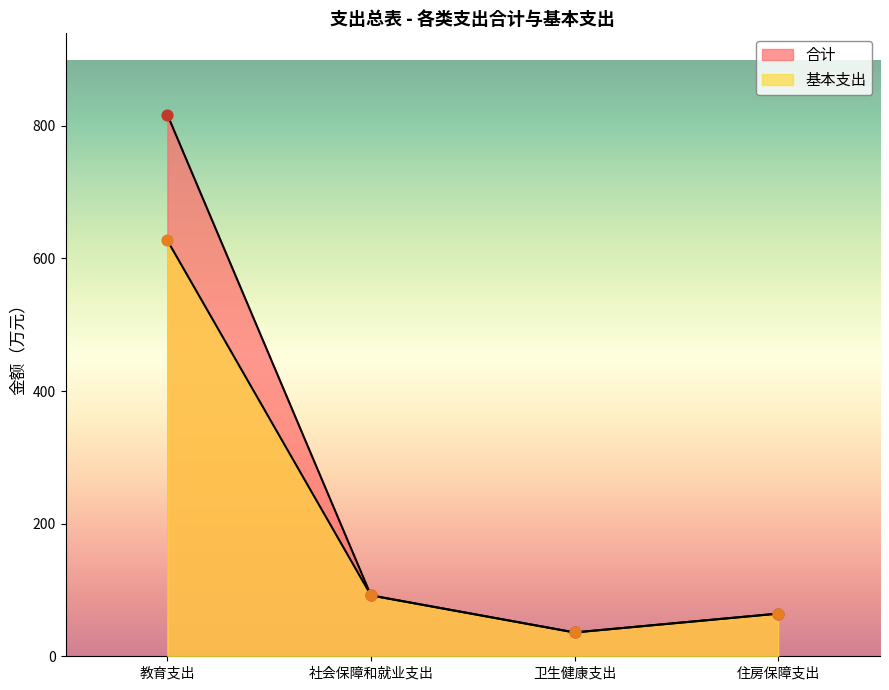

Is the value of 合计 at 教育支出 greater than the value of 基本支出 at 教育支出?

Yes